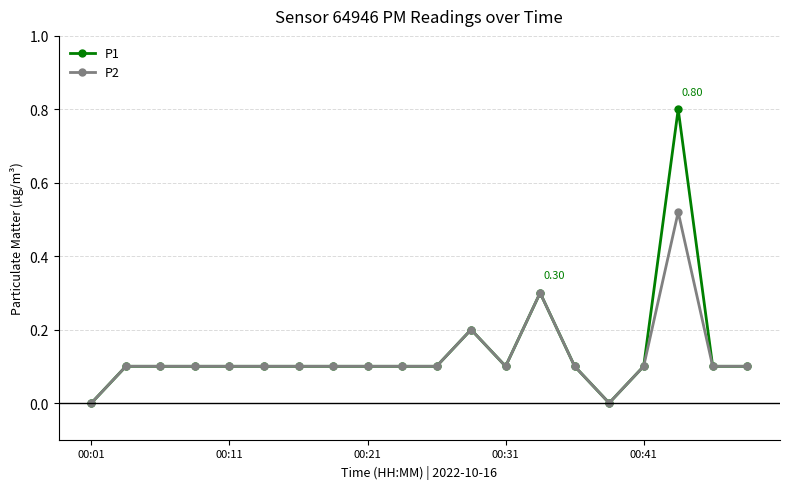

What is the value of the P1 point at the 17th from the left?

0.1